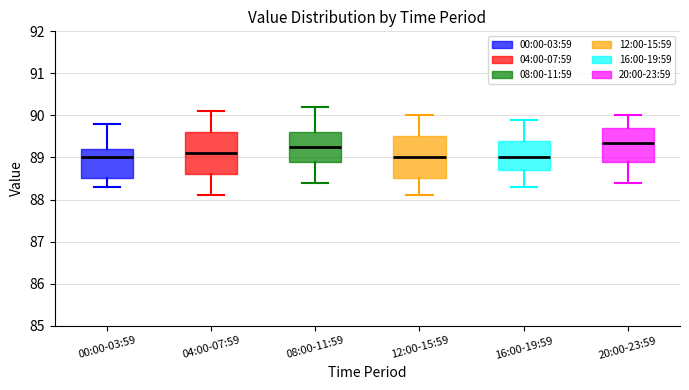

Reading left to right, read every box against the y-axis: the position of its median line, the range the box covers, and the ends of its whiskers. The values are not printed on the chart, so give them approximately, as read against the axis.

00:00-03:59: median 89.0, box 88.5 to 89.2, whiskers 88.3 to 89.8
04:00-07:59: median 89.1, box 88.6 to 89.6, whiskers 88.1 to 90.1
08:00-11:59: median 89.3, box 88.9 to 89.6, whiskers 88.4 to 90.2
12:00-15:59: median 89.0, box 88.5 to 89.5, whiskers 88.1 to 90.0
16:00-19:59: median 89.0, box 88.7 to 89.4, whiskers 88.3 to 89.9
20:00-23:59: median 89.4, box 88.9 to 89.7, whiskers 88.4 to 90.0